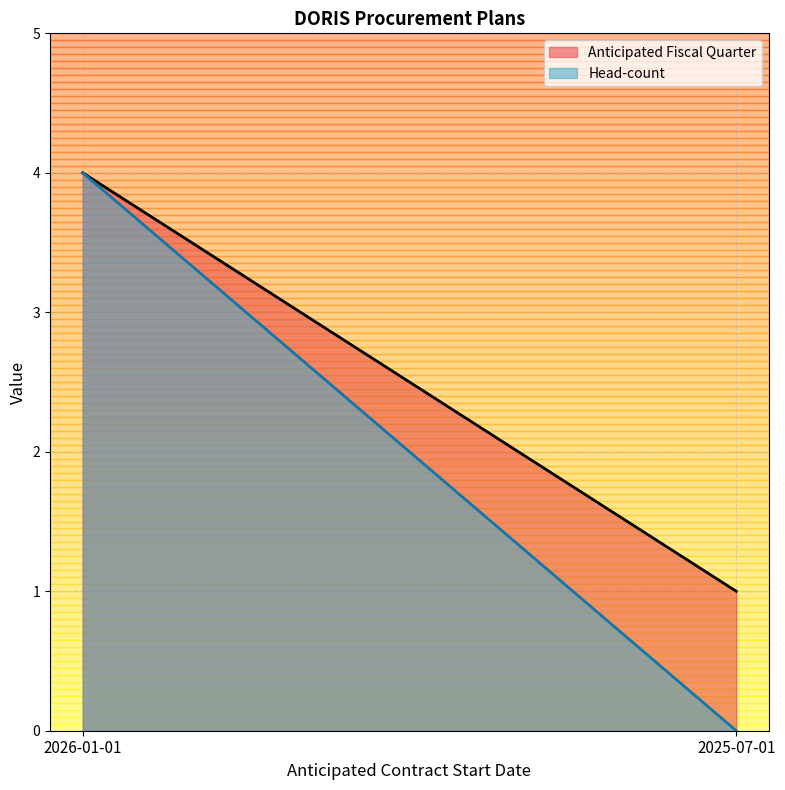

What is the difference between the Anticipated Fiscal Quarter values at 2025-07-01 and 2026-01-01?

3